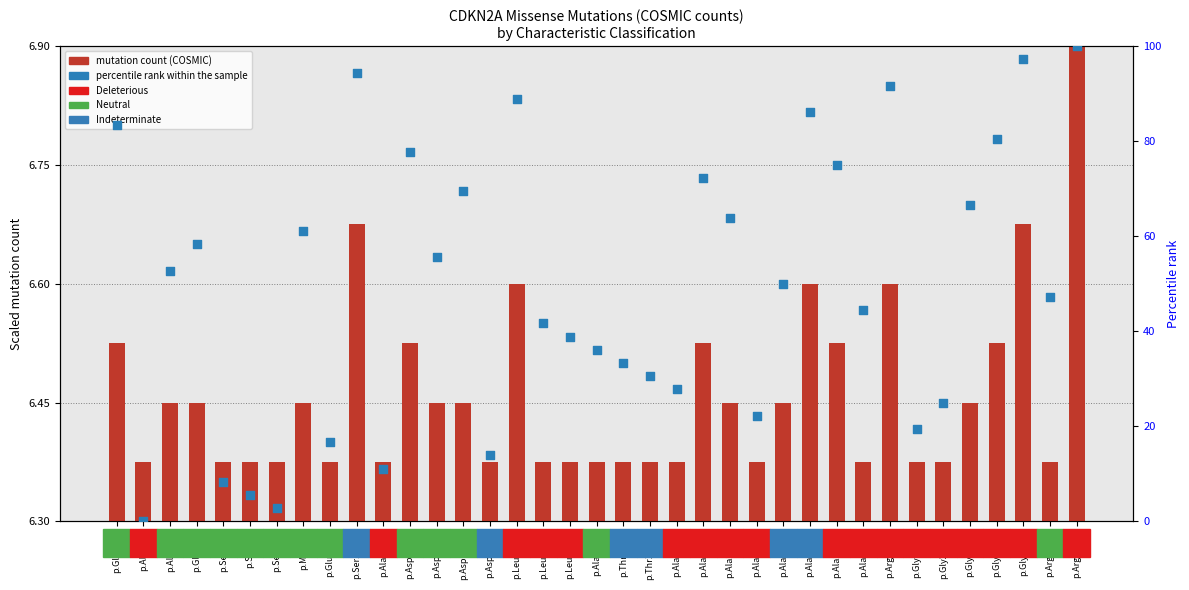

Which series contains the lowest Y value?

percentile rank within the sample